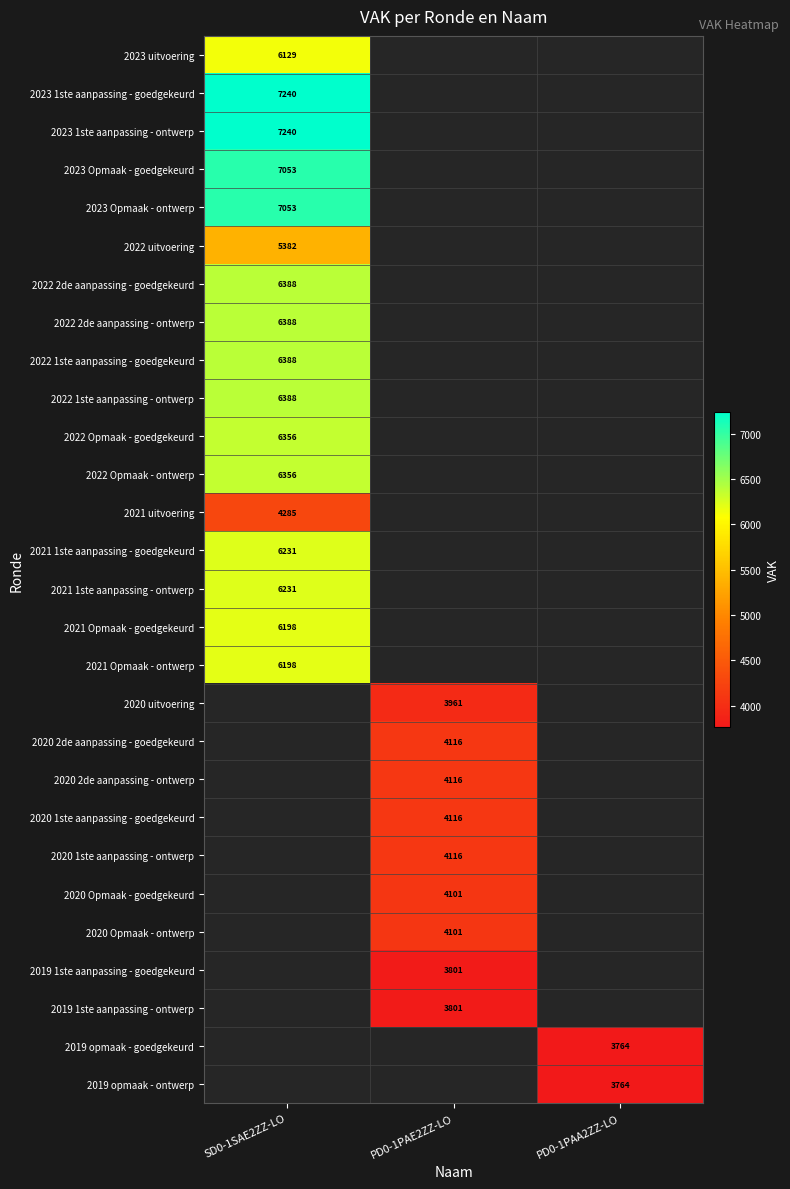

Which has a higher value, PD0-1PAA2ZZ-LO or PD0-1PAE2ZZ-LO?

PD0-1PAE2ZZ-LO